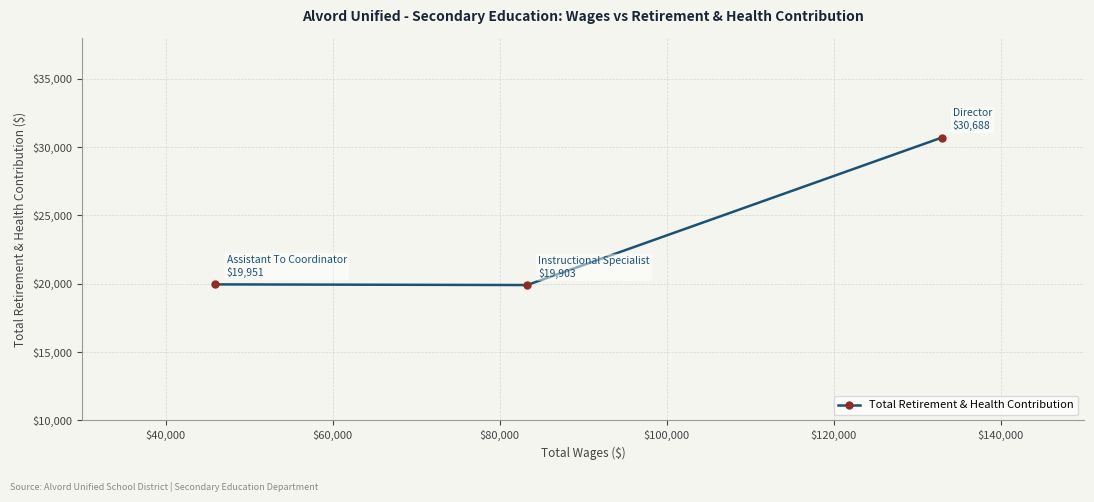

What is the maximum value shown in the chart?

30688